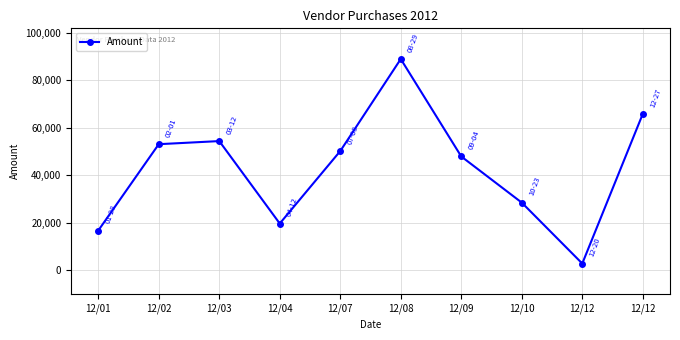

Between 12/12 and 12/07, which is larger?

12/12